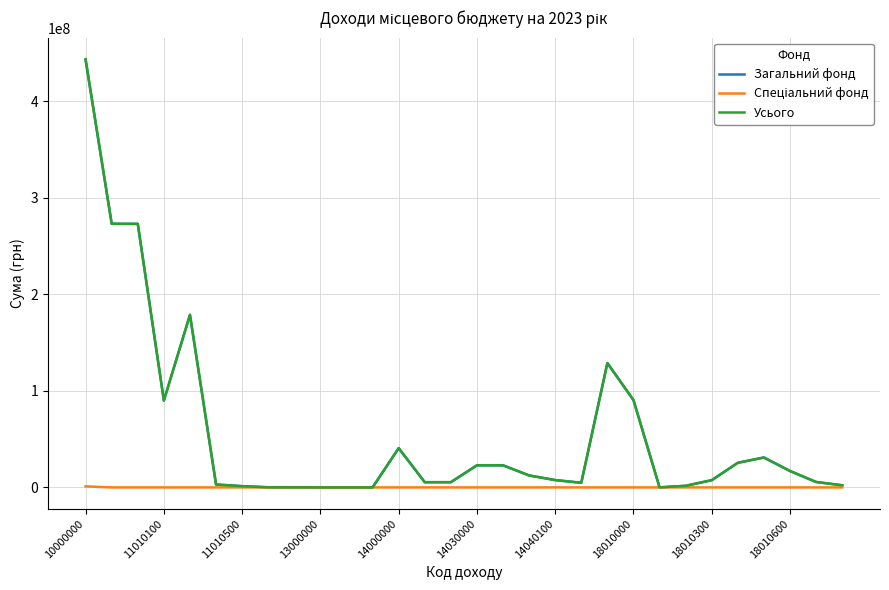

How many lines are shown in the chart?

3